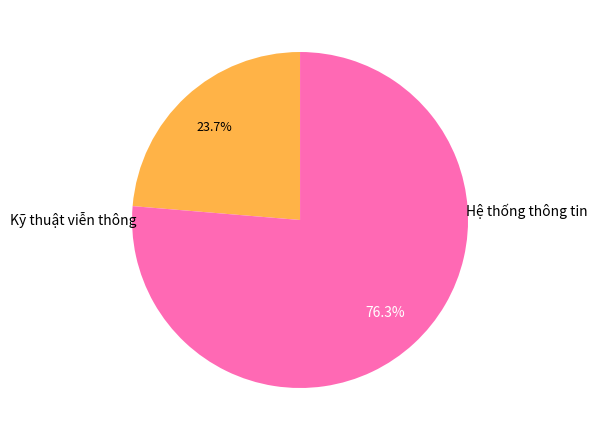

Does any single category account for the majority?

Yes